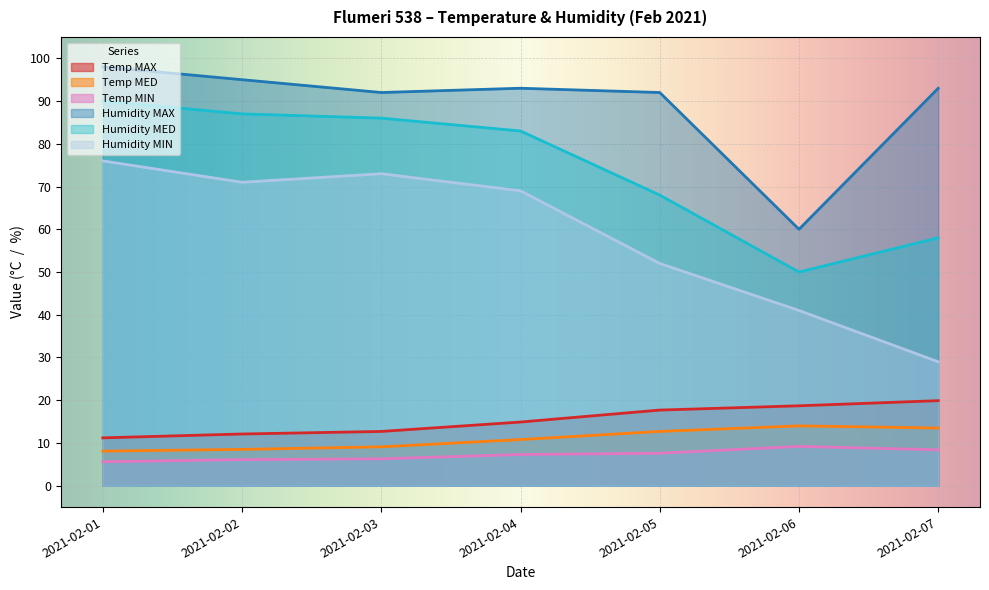

At which label is Temp MAX closest to 15?

2021-02-04